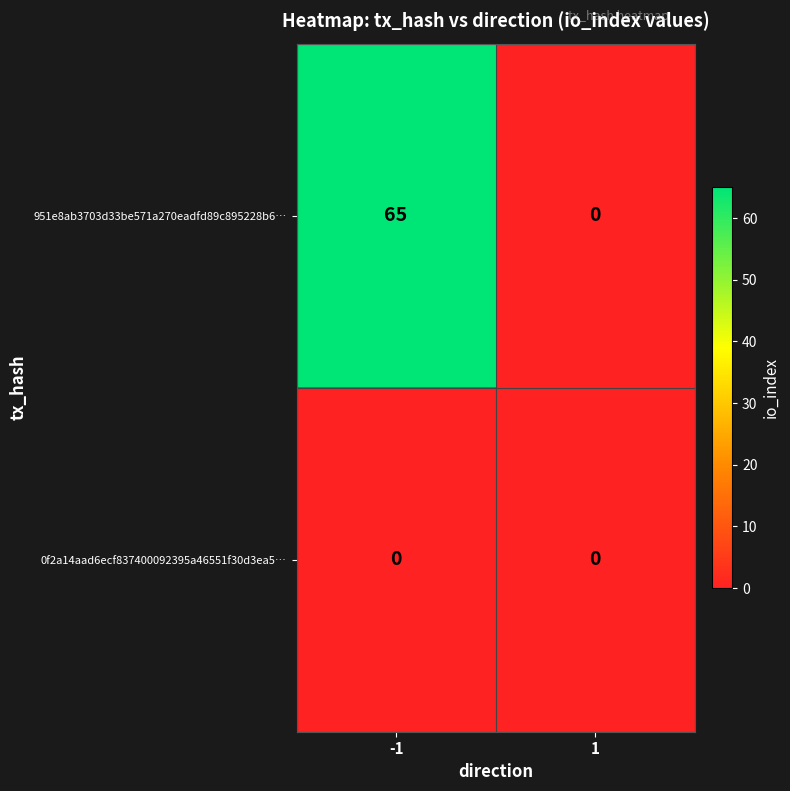

Which series has the largest total across all categories?

951e8ab3703d33be571a270eadfd89c895228b6…